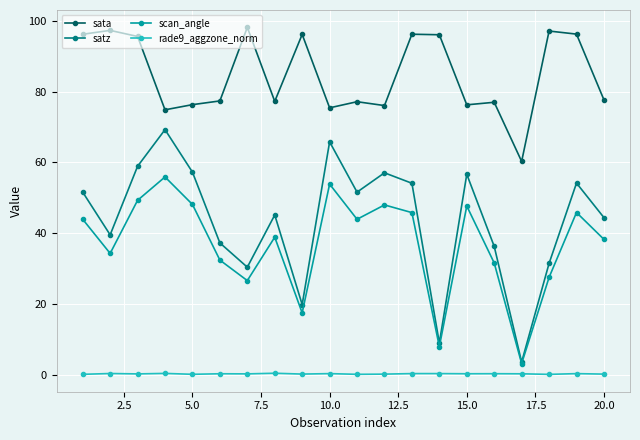

List the series in order of their peak value, highest first.

sata, satz, scan_angle, rade9_aggzone_norm